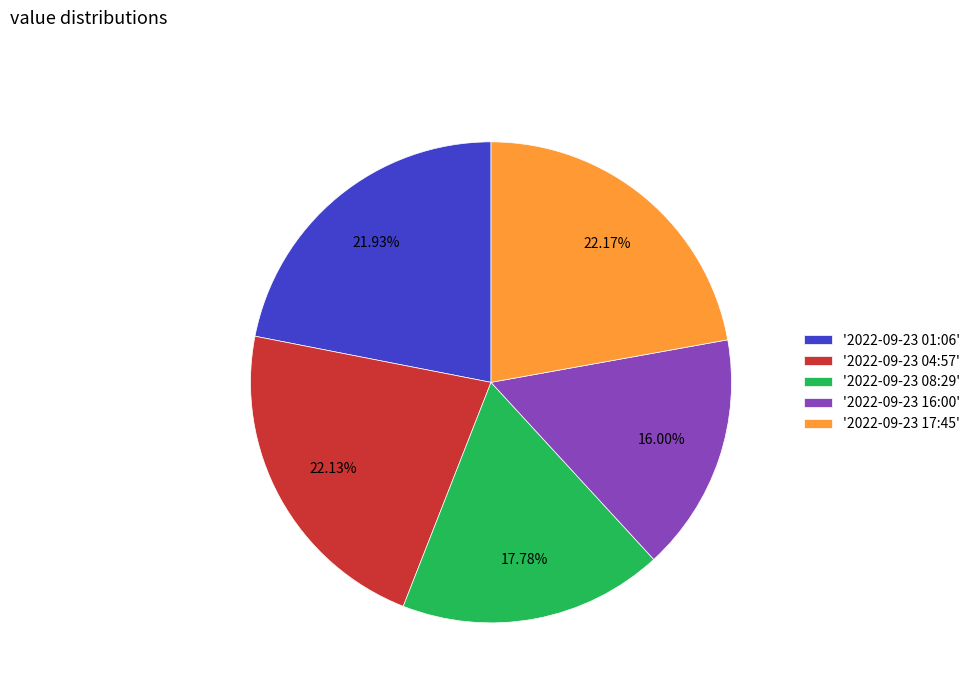

What is the ratio of the value at '2022-09-23 04:57' to the value at '2022-09-23 17:45'?

1.0